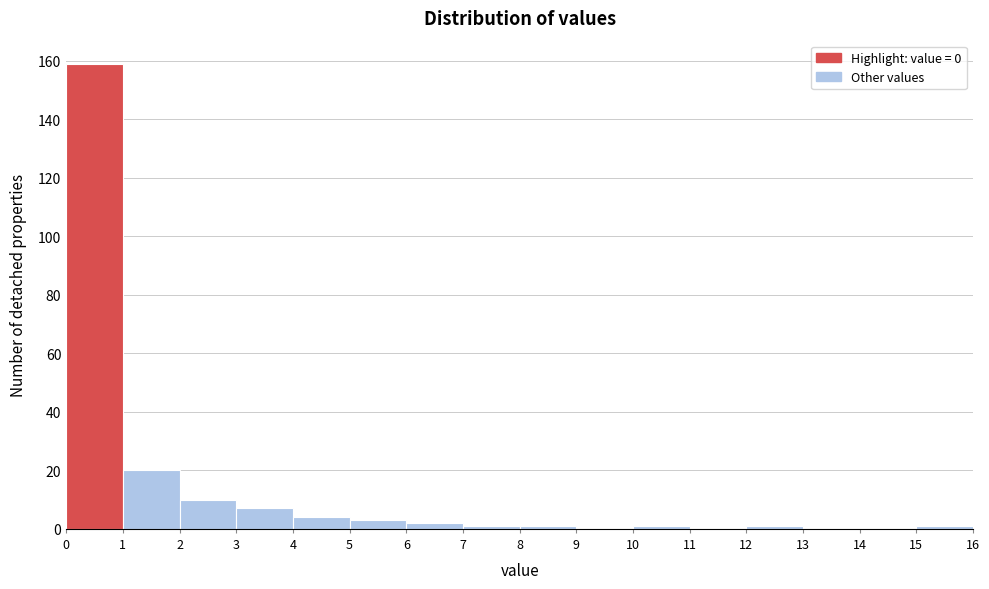

Over which range of the x-axis is the bar tallest?

0 to 1